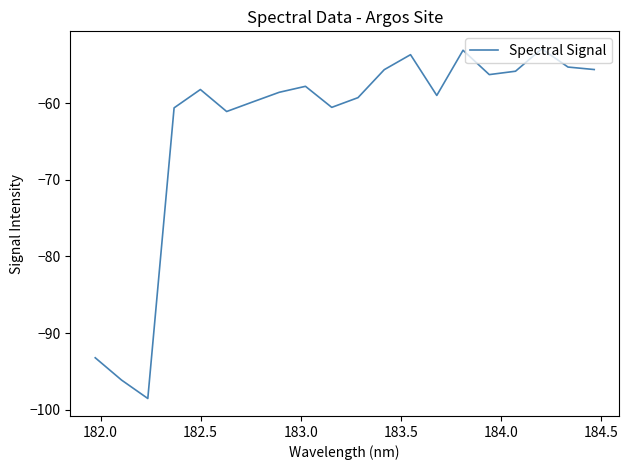

What is the difference between the maximum and minimum values?

45.6